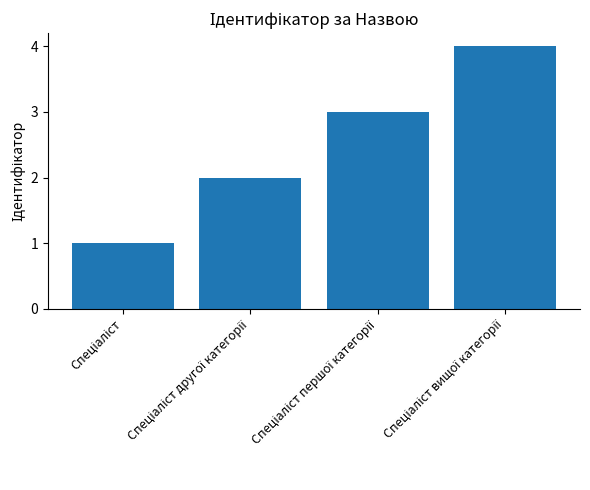

Count the number of data series in this chart.

1